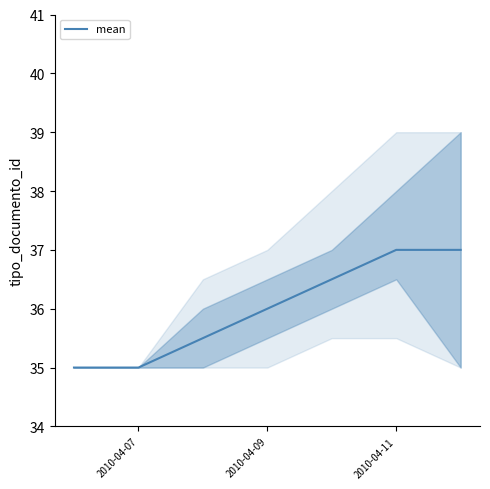

The value of mean at 2010-04-07 is 10.9. True or false?

False